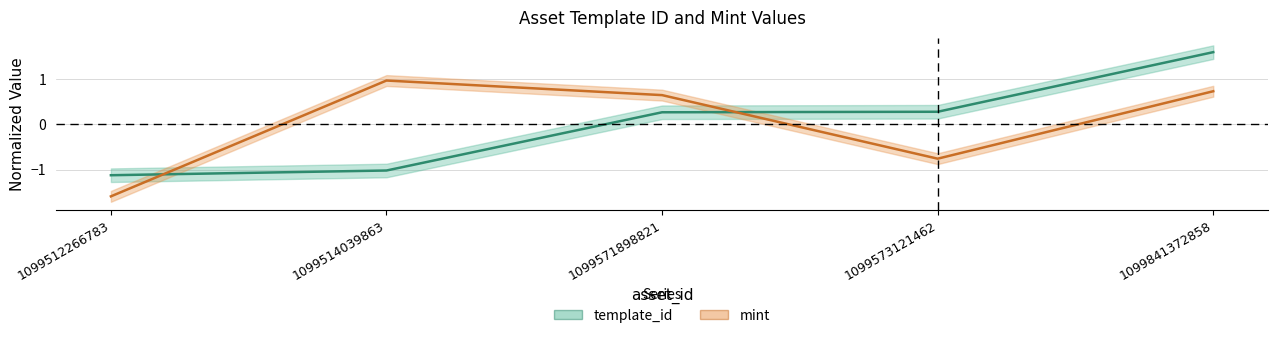

Which category has the lowest value in the template_id series?

1099512266783